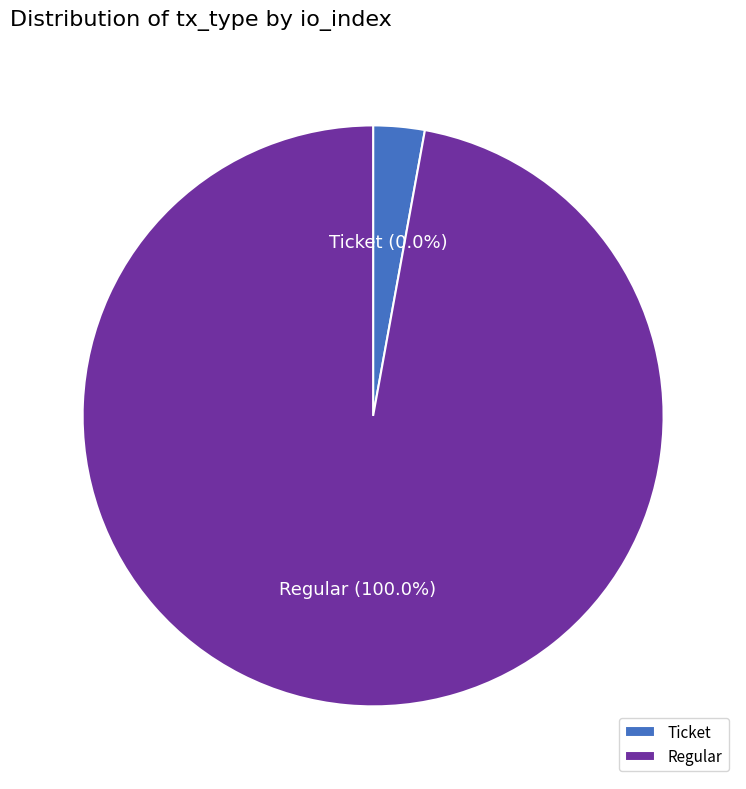

Rank the categories by value from highest to lowest.

Regular (io_index=17), Ticket (io_index=0)